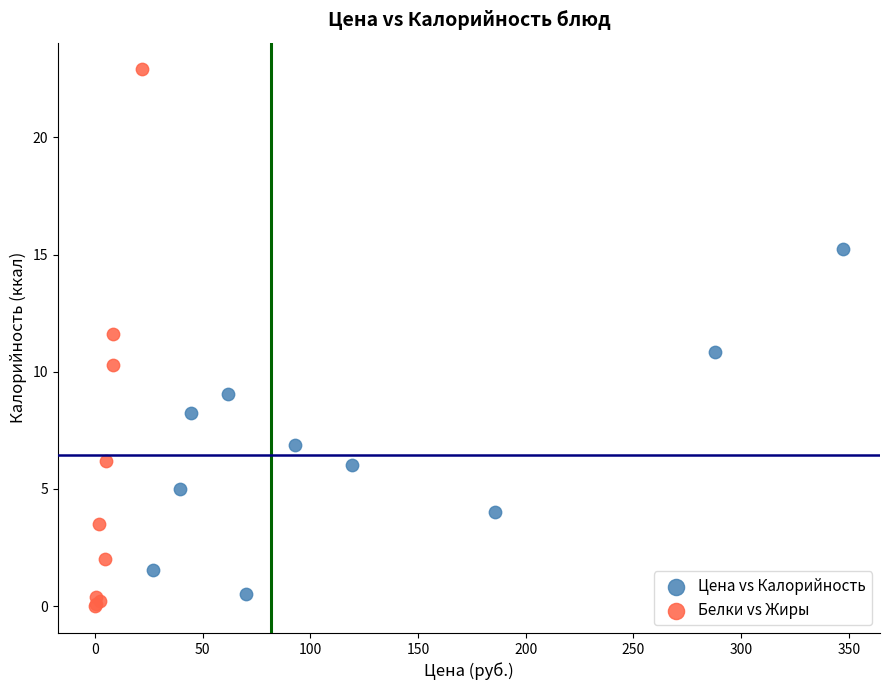

Which series contains the highest Y value?

Белки vs Жиры